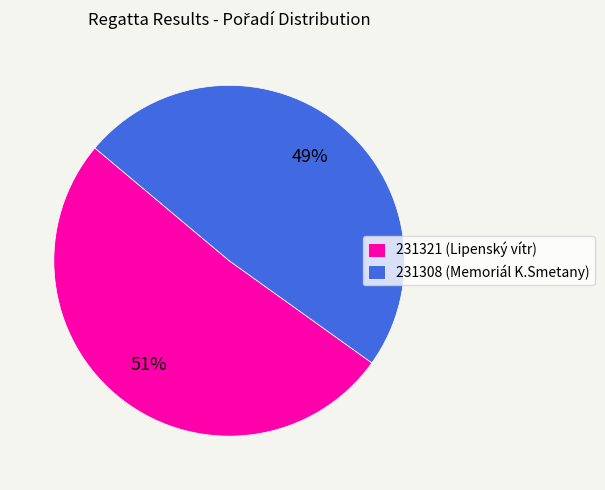

To the nearest percent, what is the combined percentage of 231308 and 231321?

100%